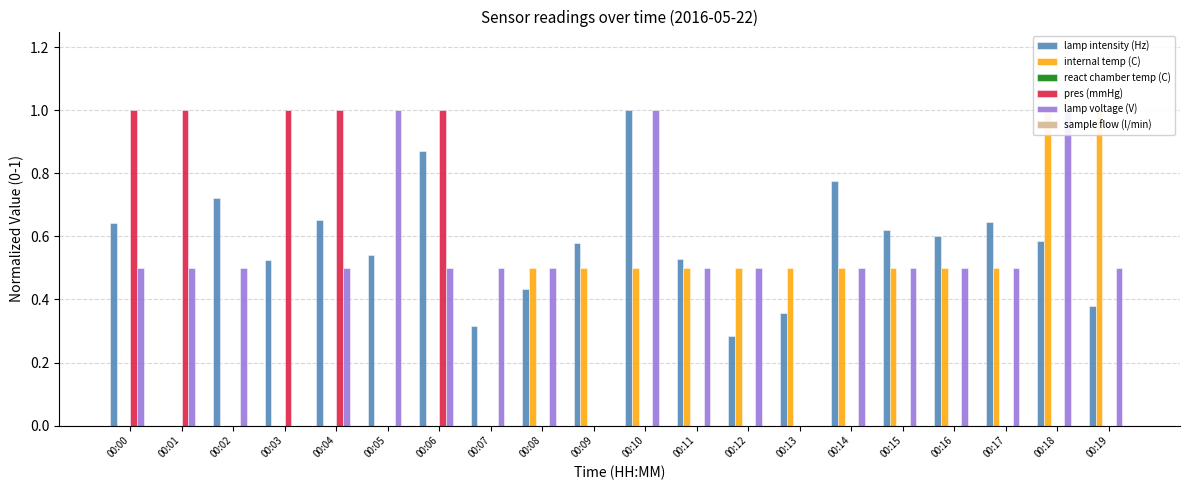

What is the difference between the maximum and second lowest values in the lamp intensity (Hz) series?

0.7